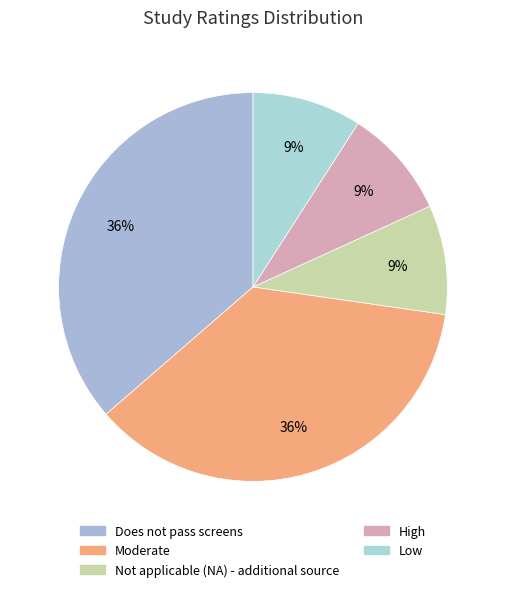

To the nearest percent, what portion does Does not pass screens represent?

36%